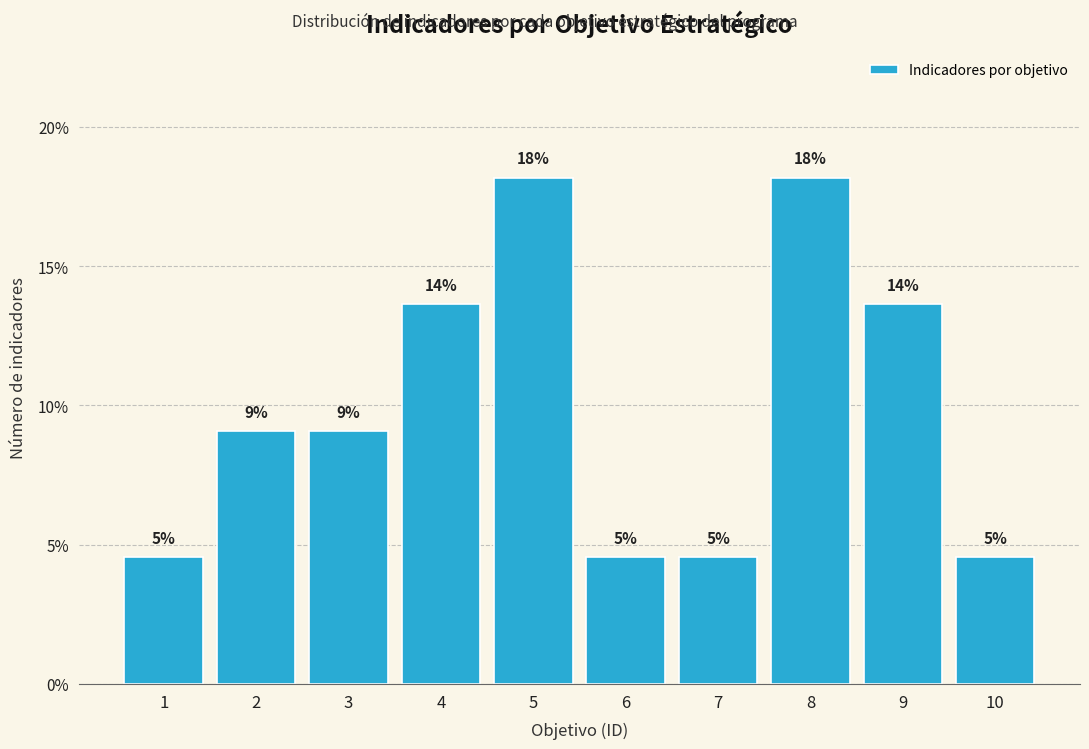

Does the chart contain any negative values?

No